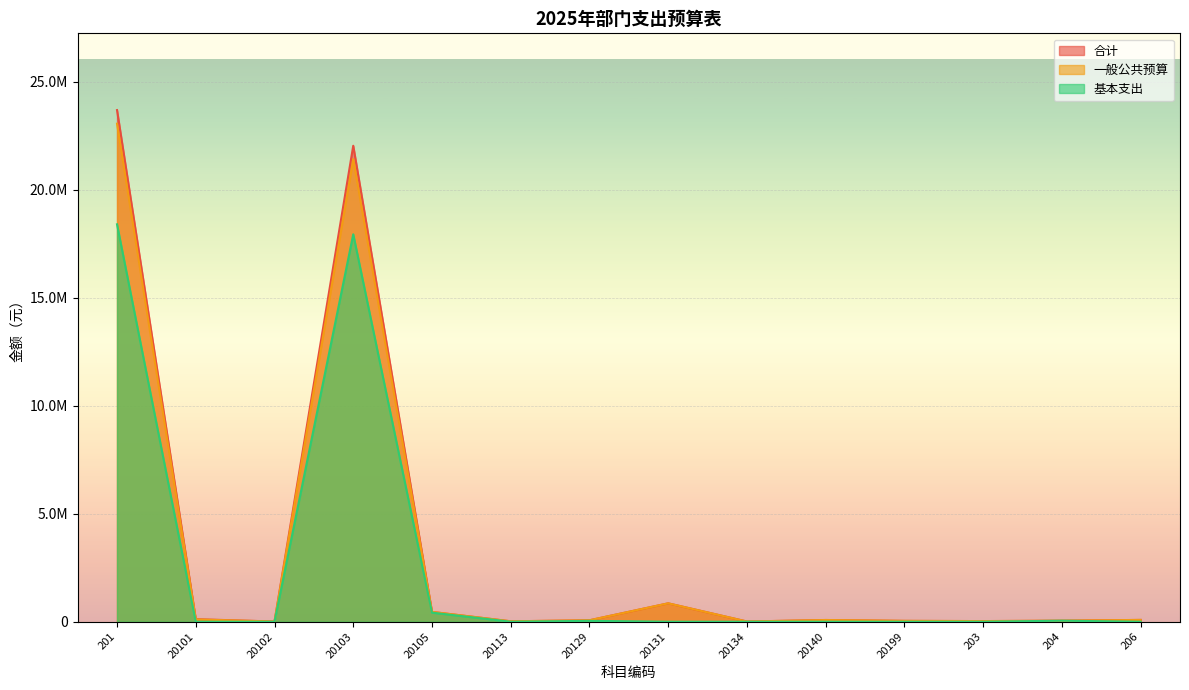

What is the average value of the 合计 series?

3396011.6